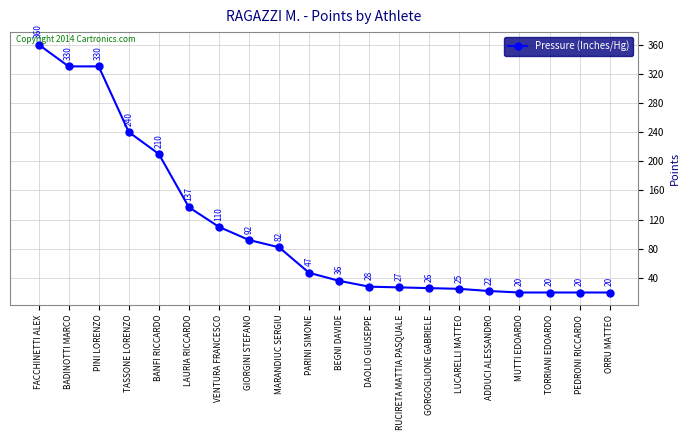

Between PARINI SIMONE and GIORGINI STEFANO, which is larger?

GIORGINI STEFANO